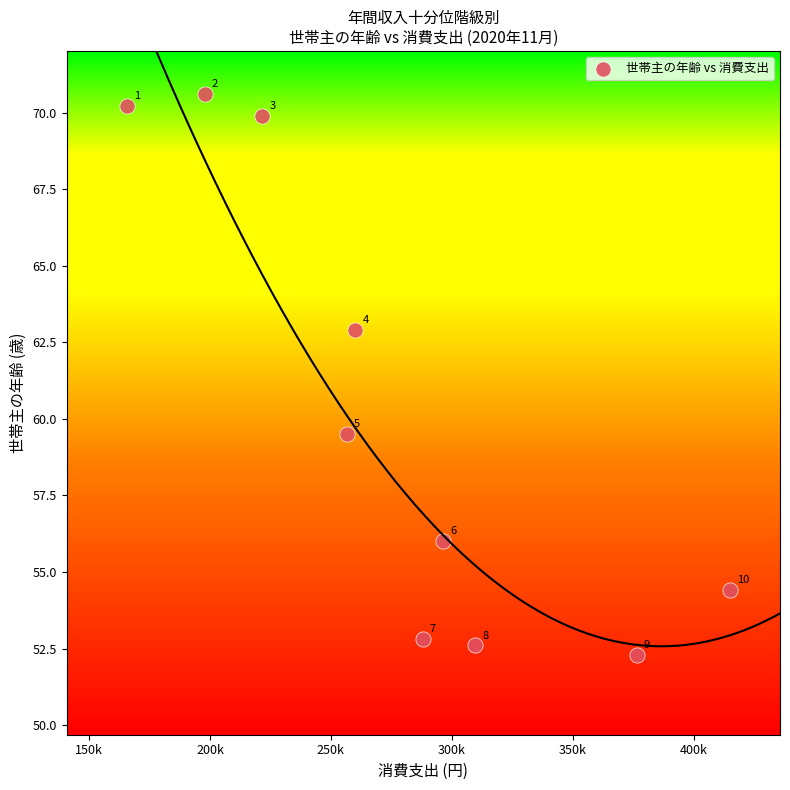

What is the average Y value?

60.1